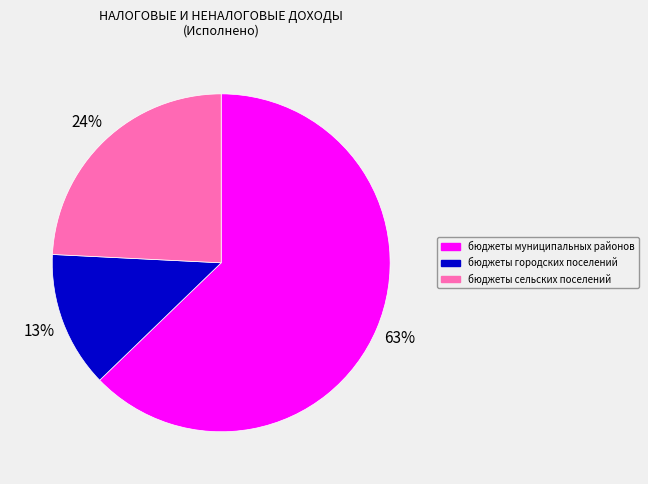

Count the number of slices in the pie.

3